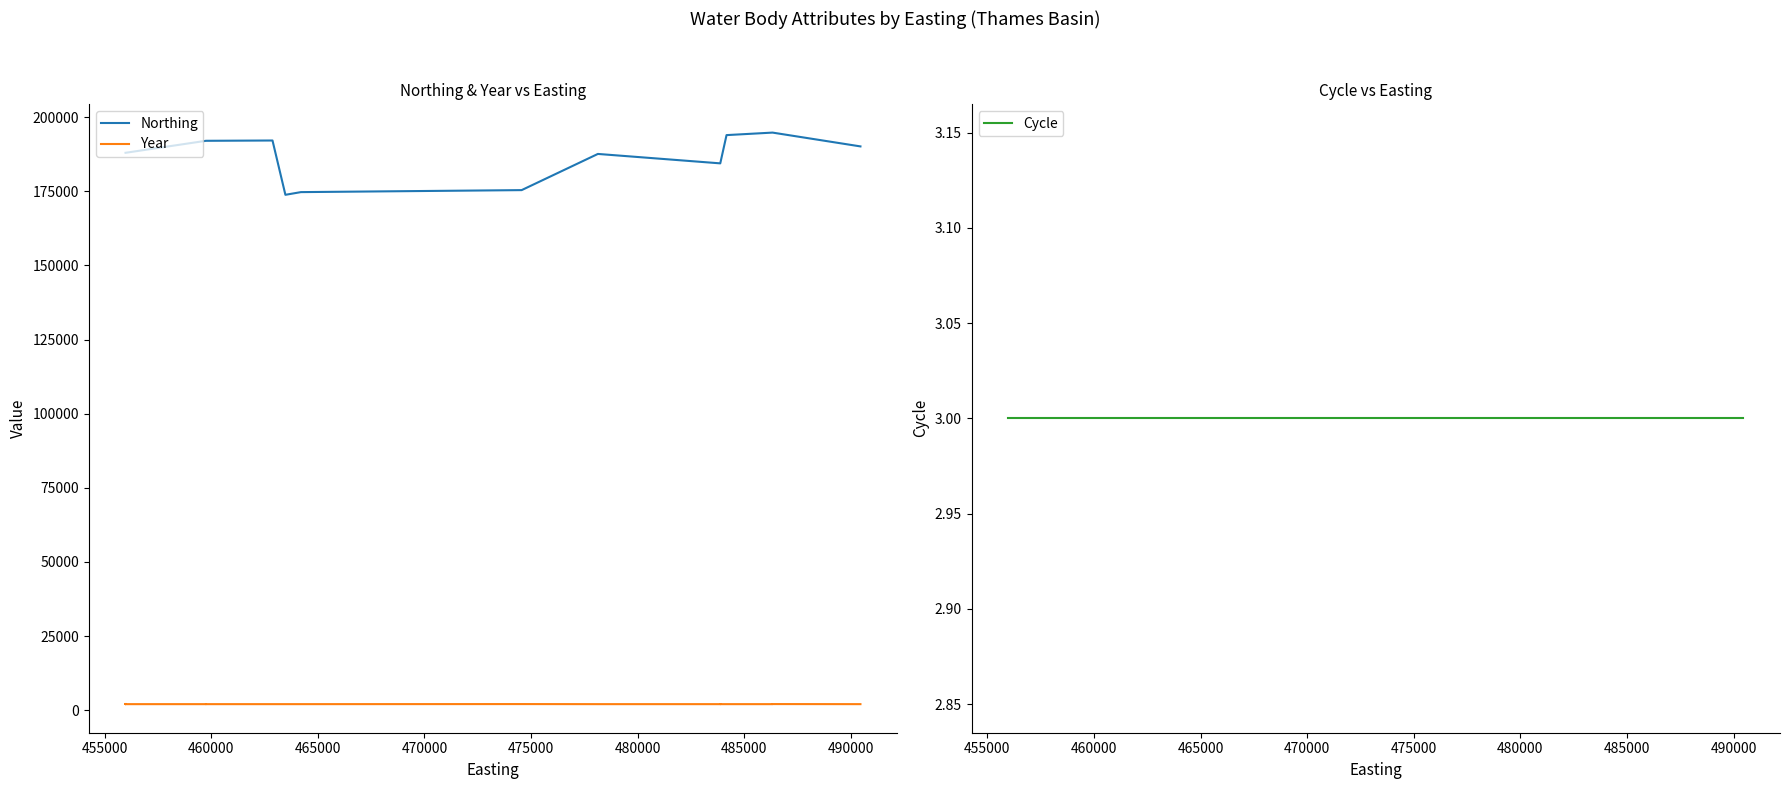

Which series has the largest total across all categories?

Northing